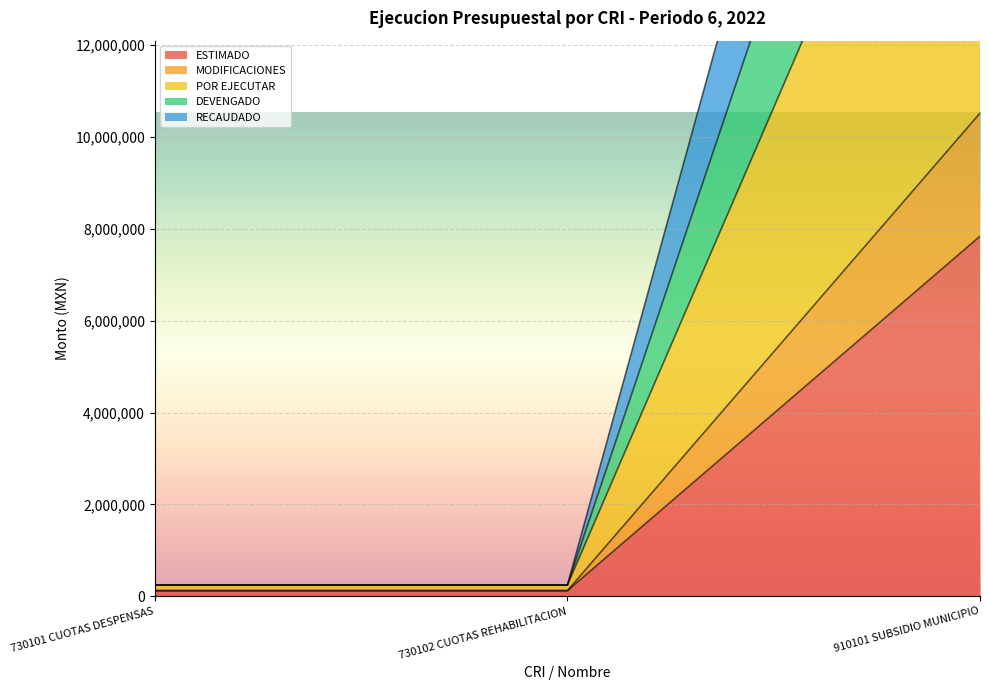

Which series has the largest range (max minus min)?

POR EJECUTAR